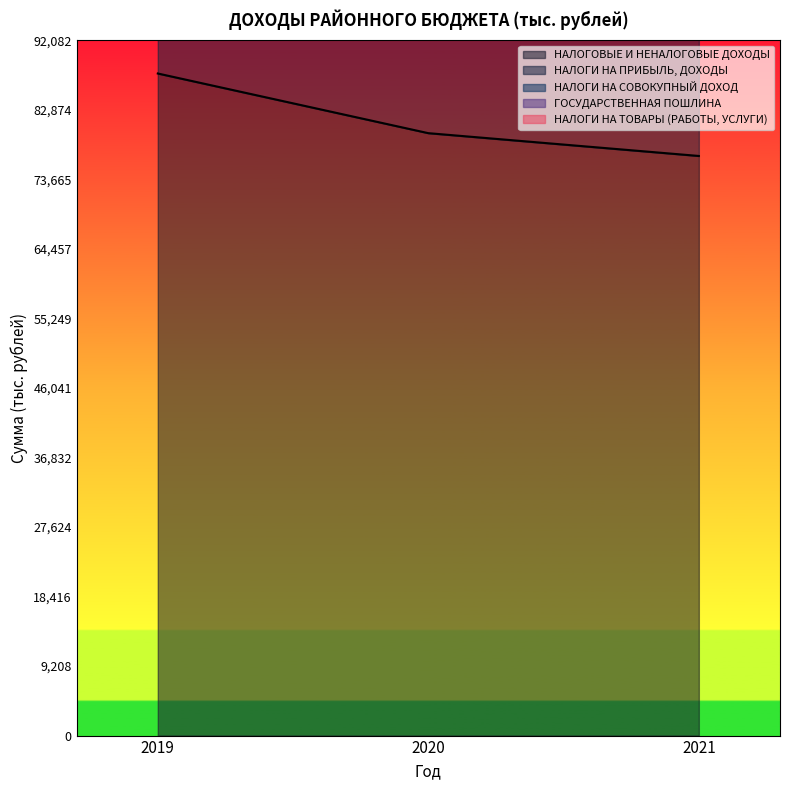

Where is НАЛОГИ НА ПРИБЫЛЬ, ДОХОДЫ nearest to the value 127353?

2020